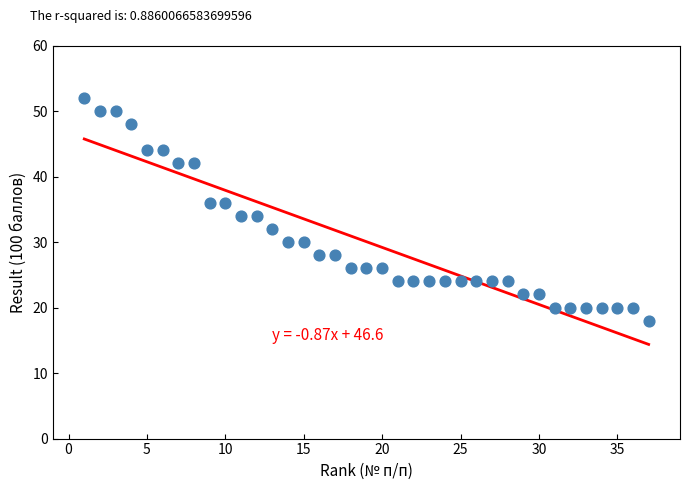

What is the range of X values (max minus min)?

36